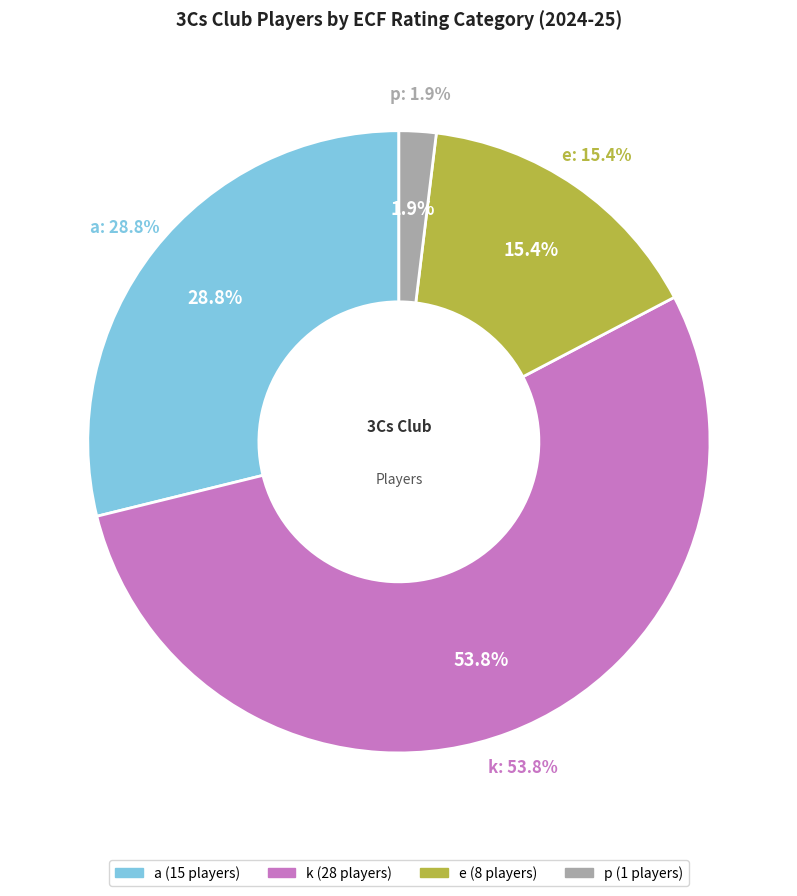

To the nearest percent, what percentage of the pie is e?

15%